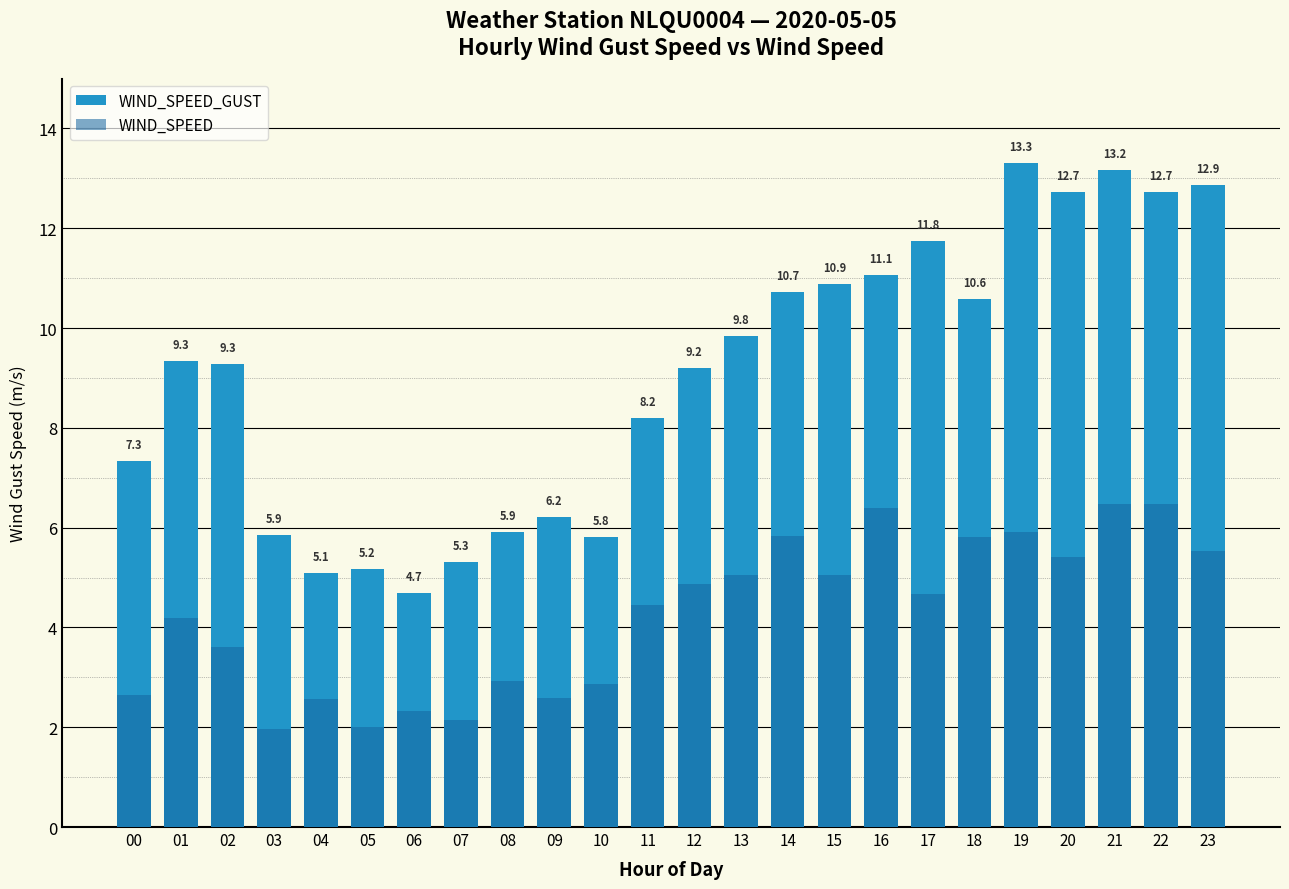

At which category does the chart reach its minimum across all series?

03